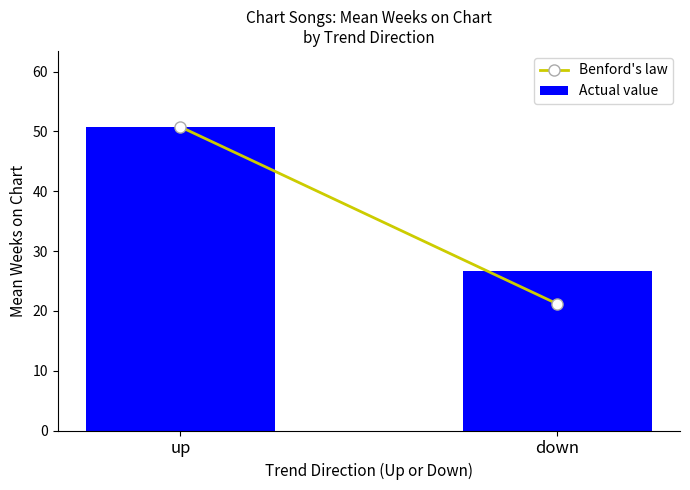

Between down and up, which is larger?

up